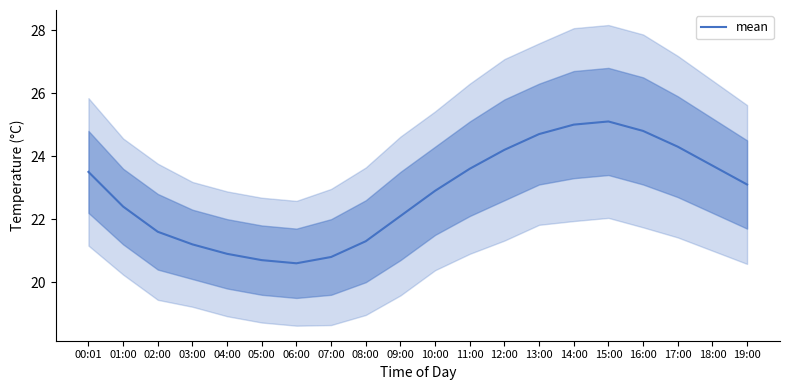

Which category has the lowest value across all series?

06:00